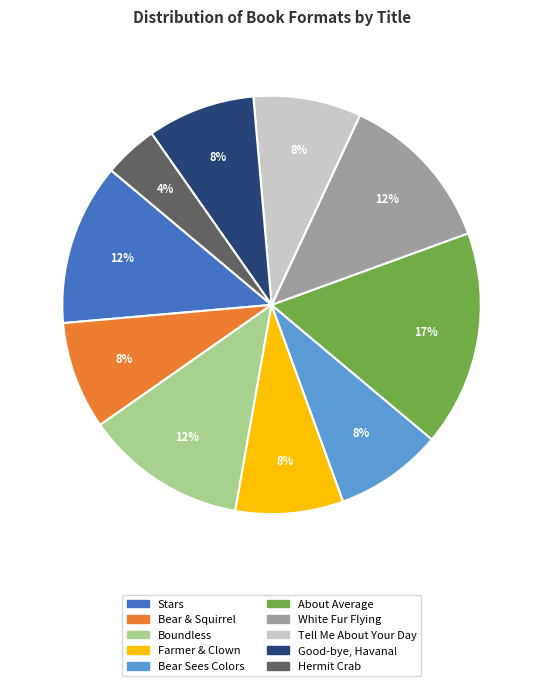

Is it true that Hermit Crab is 4% of the pie?

True